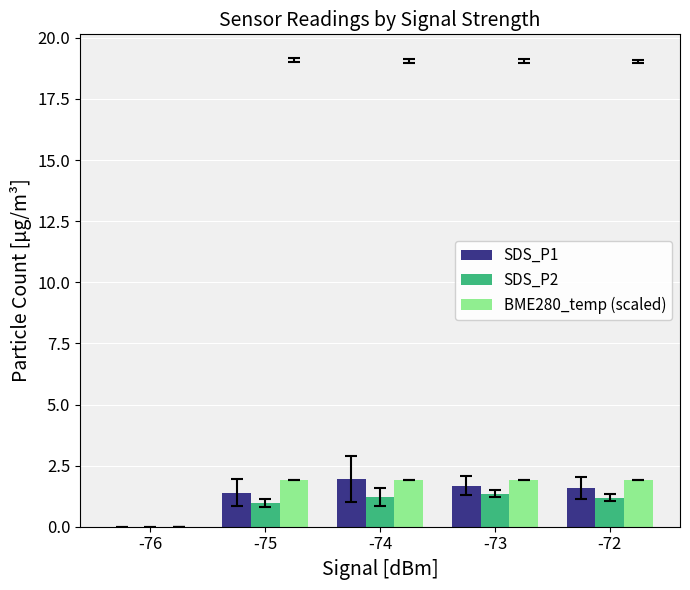

Which series changed the most between -76 and -72?

BME280_temp (scaled)